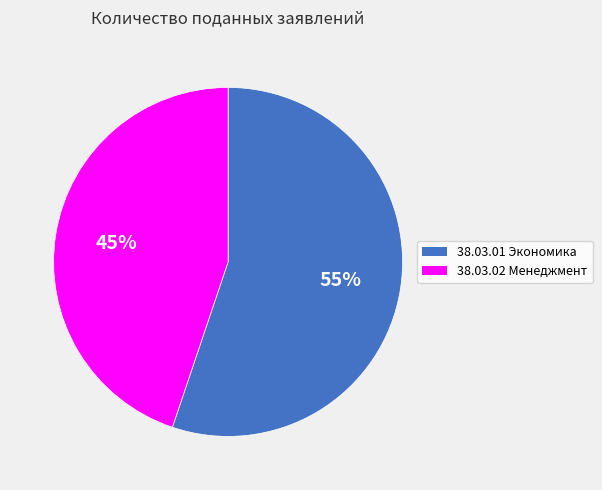

Combined, do 38.03.02 Менеджмент and 38.03.01 Экономика account for over 50%?

Yes